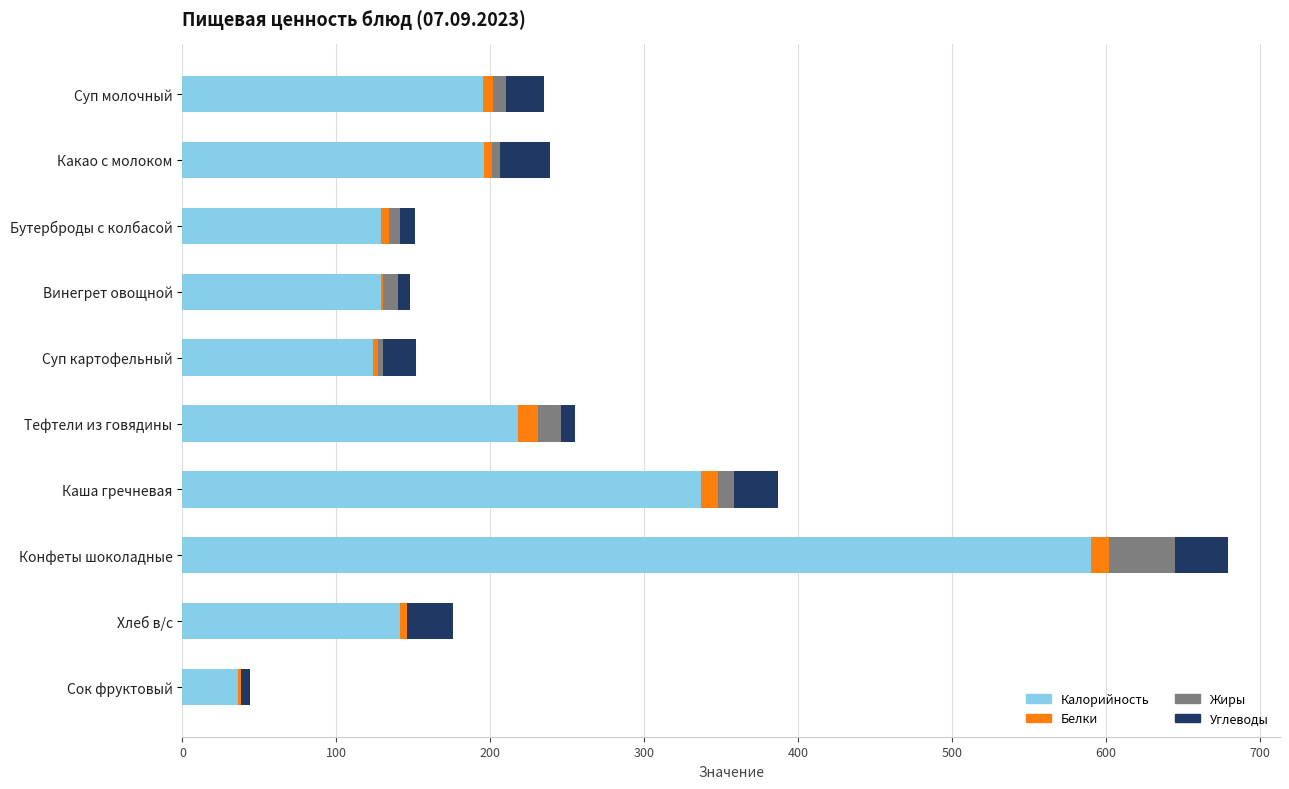

The Калорийность series shows 45 at Какао с молоком. True or false?

False